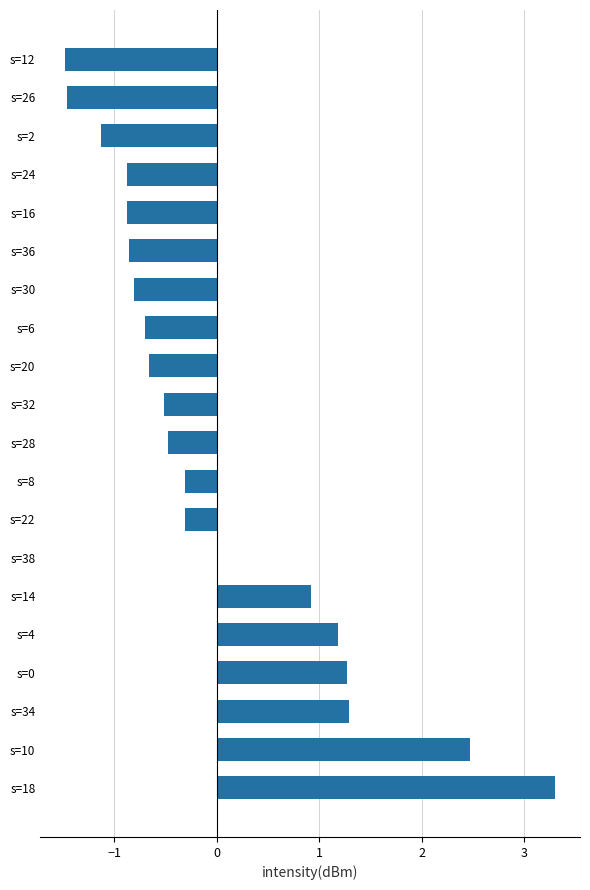

What is the change in value from s=18 to s=36?

-4.2